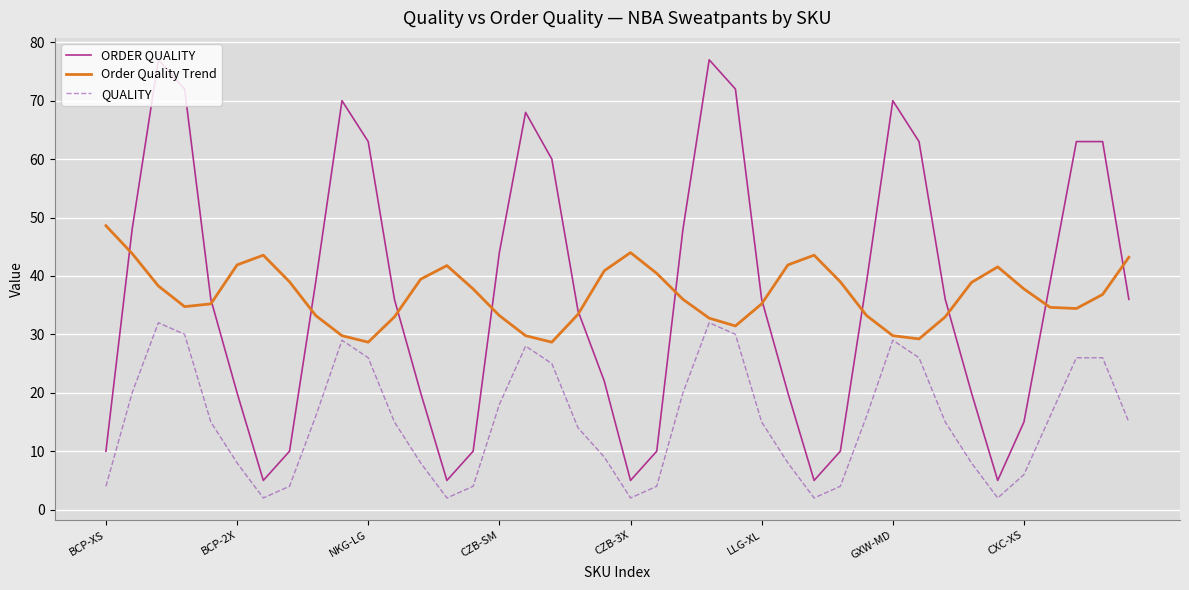

True or false: Order Quality Trend and QUALITY intersect in this chart.

False